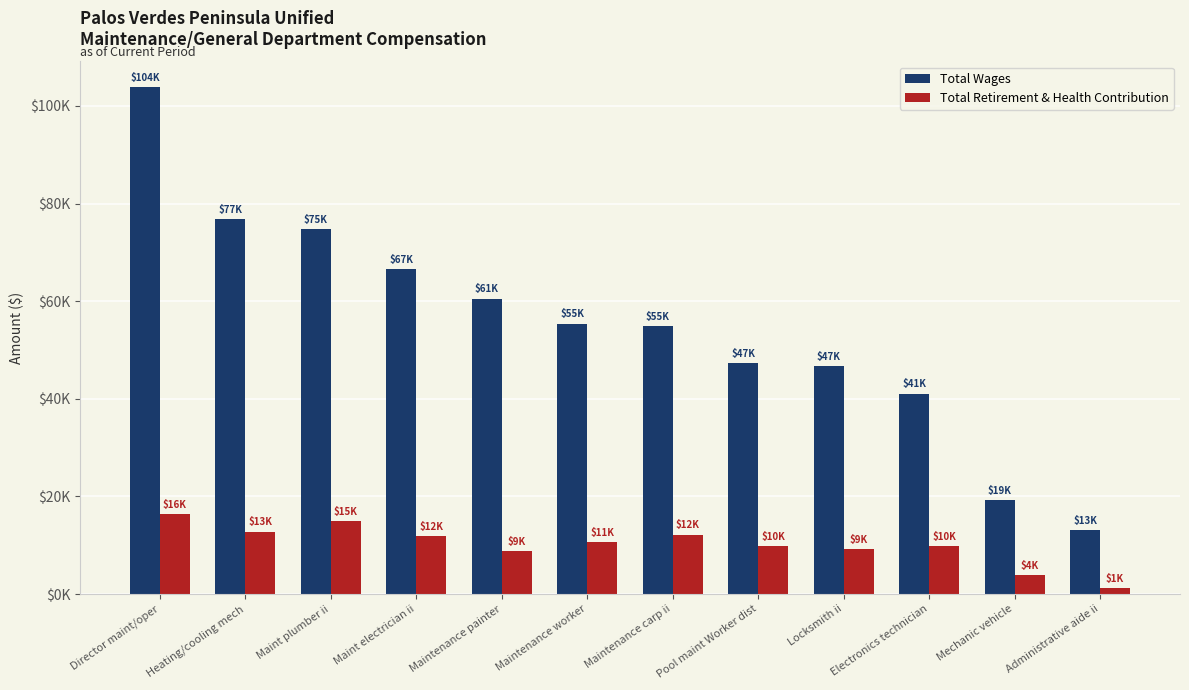

At which label does Total Retirement & Health Contribution reach its peak?

Director maint/oper